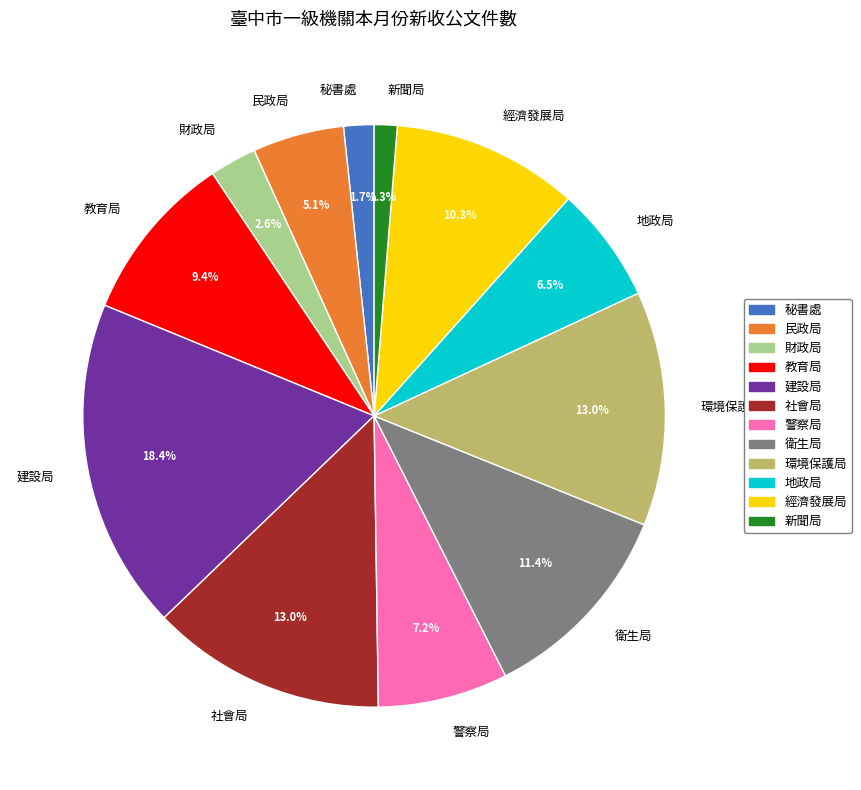

Between 新聞局 and 衛生局, which is larger?

衛生局